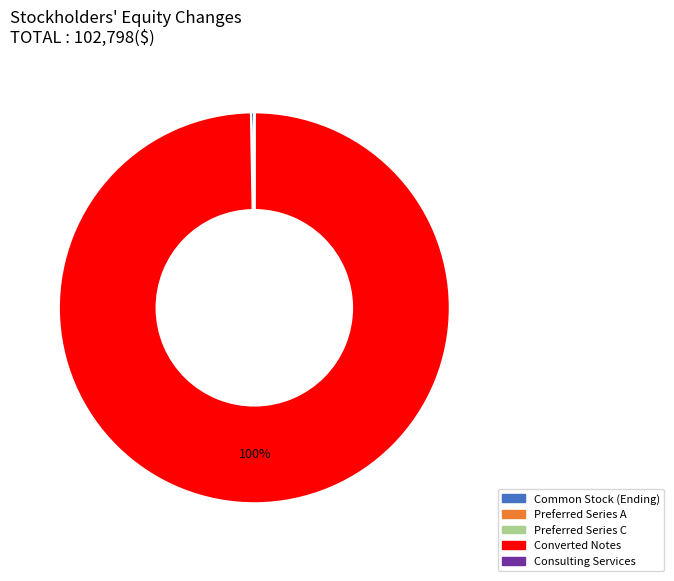

Is it true that Converted Notes is 100% of the pie?

True